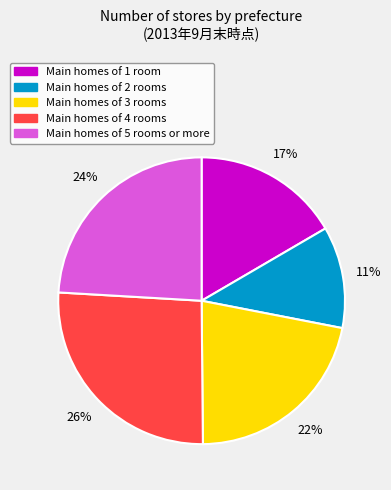

Is there a majority slice in this chart?

No